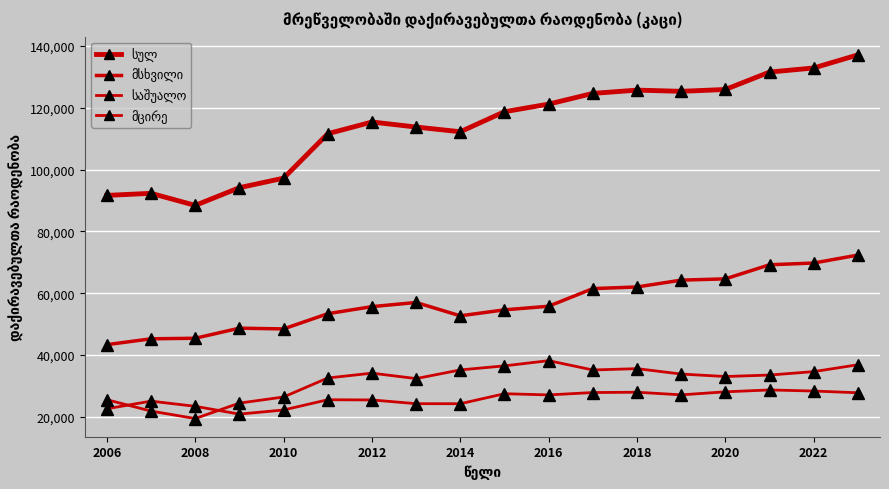

True or false: სულ and საშუალო intersect in this chart.

False